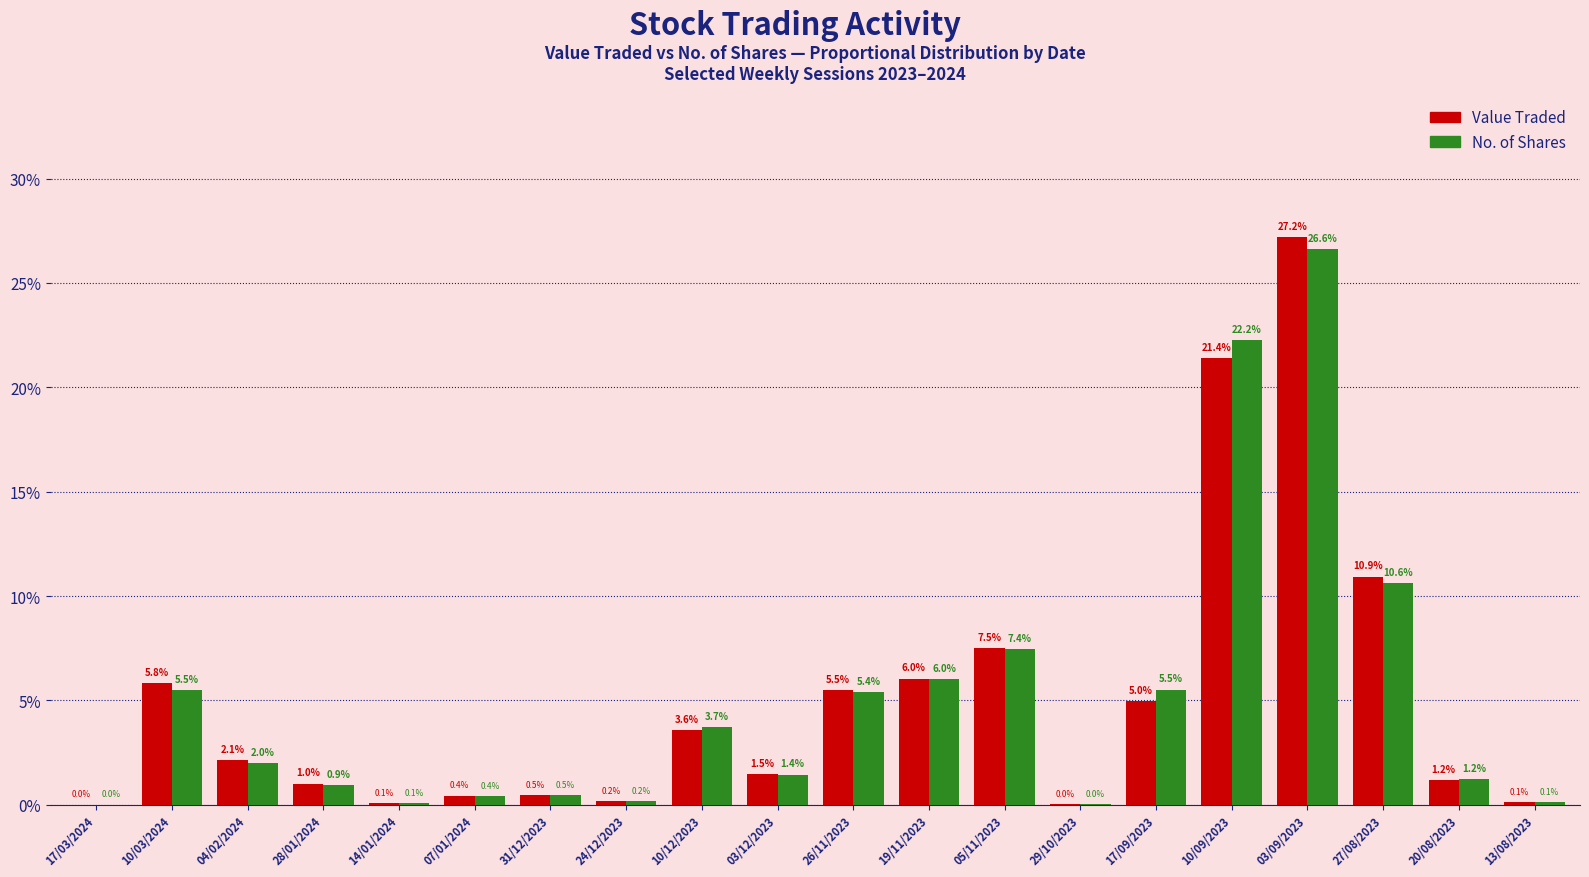

True or false: No. of Shares has a value of 22.2 at 10/09/2023.

True